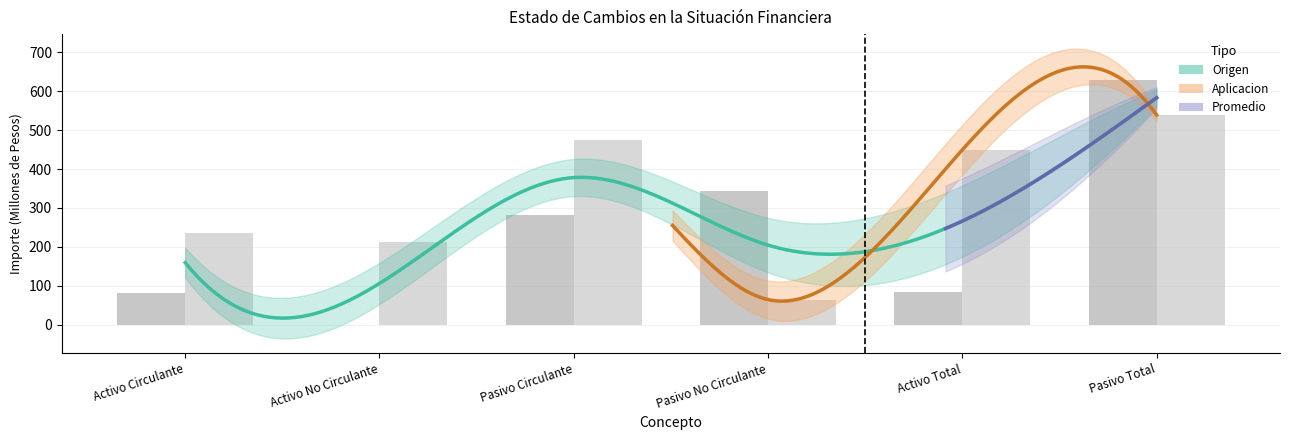

At how many categories does at least one series exceed 320?

4